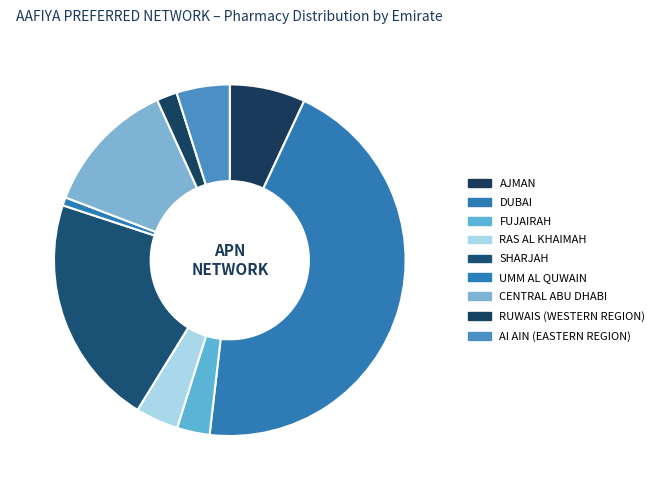

Between FUJAIRAH and AJMAN, which is larger?

AJMAN